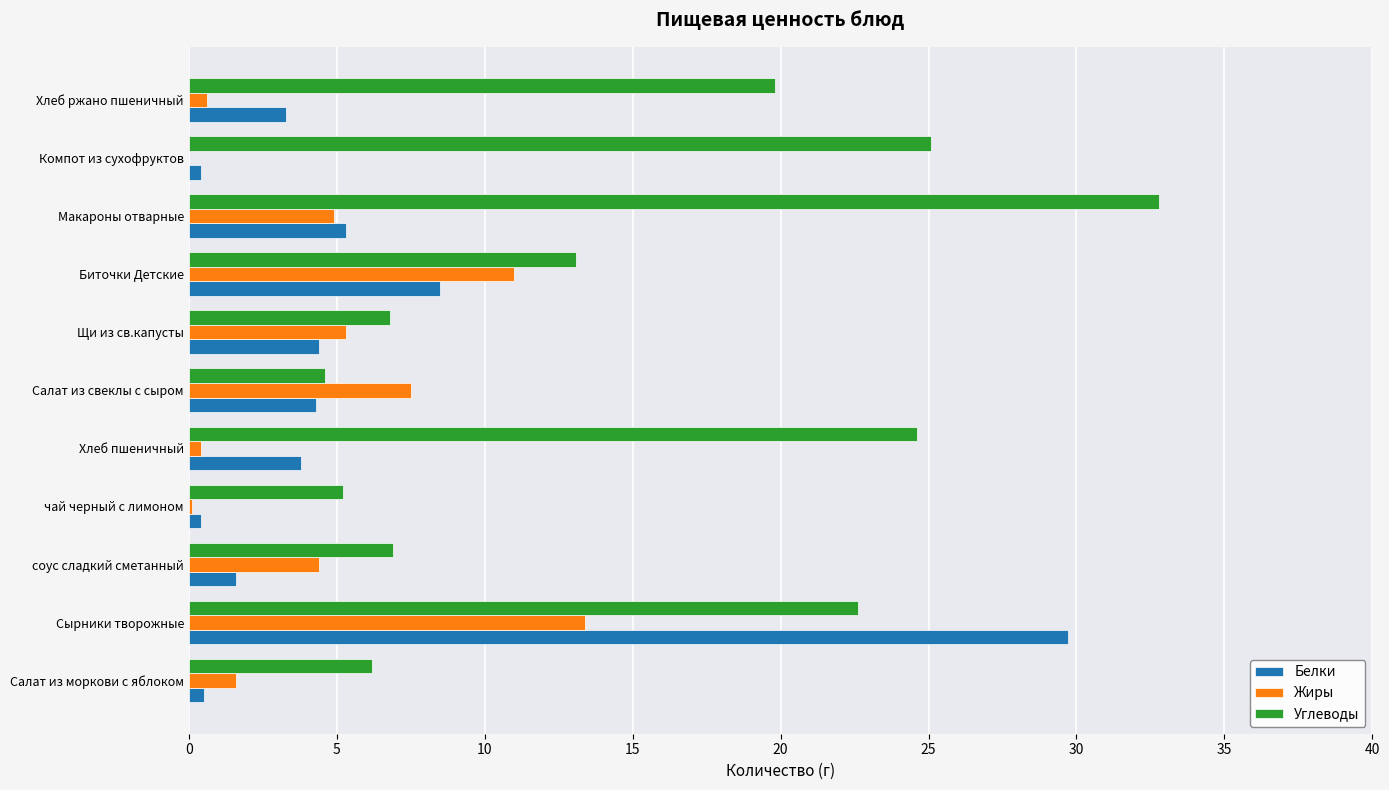

Between Сырники творожные and Щи из св.капусты, which series saw the biggest shift?

Белки